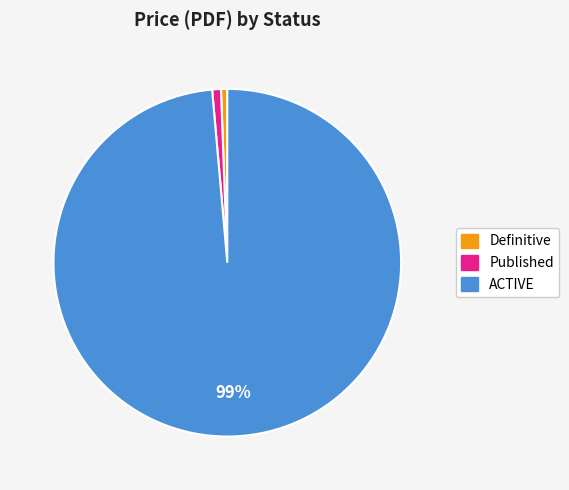

Combined, do Published and Definitive account for over 50%?

No